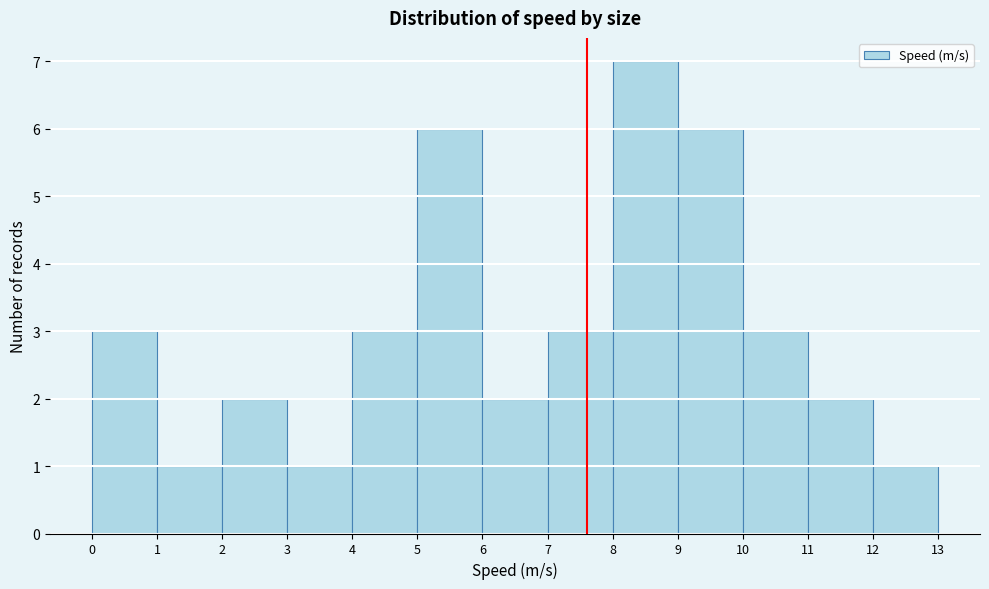

Over which range of the x-axis is the bar tallest?

8 to 9